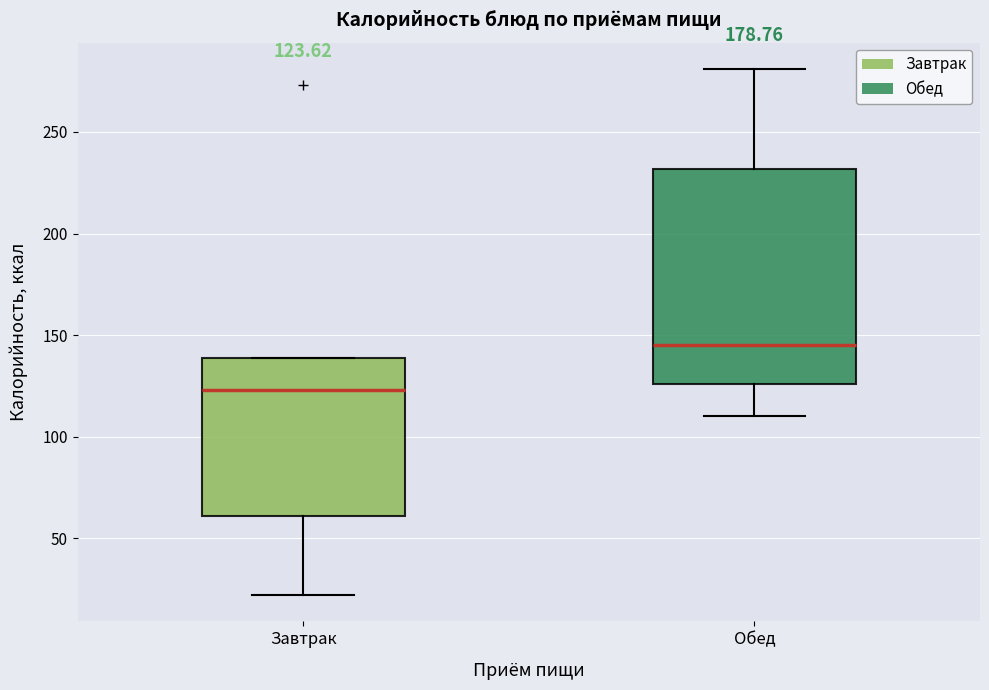

Which box has the lowest median line?

Завтрак